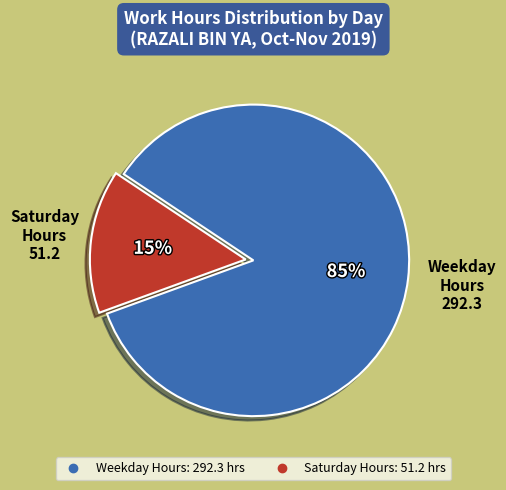

To the nearest percent, what is the difference between the largest and smallest slice percentages?

70%